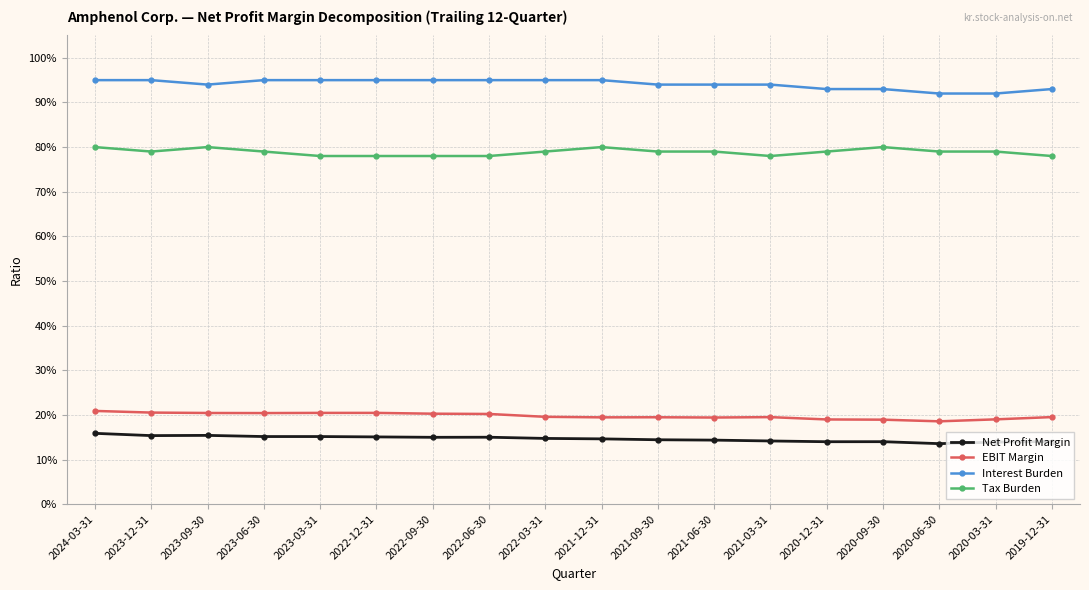

Is this an area chart (filled region under the line)?

No